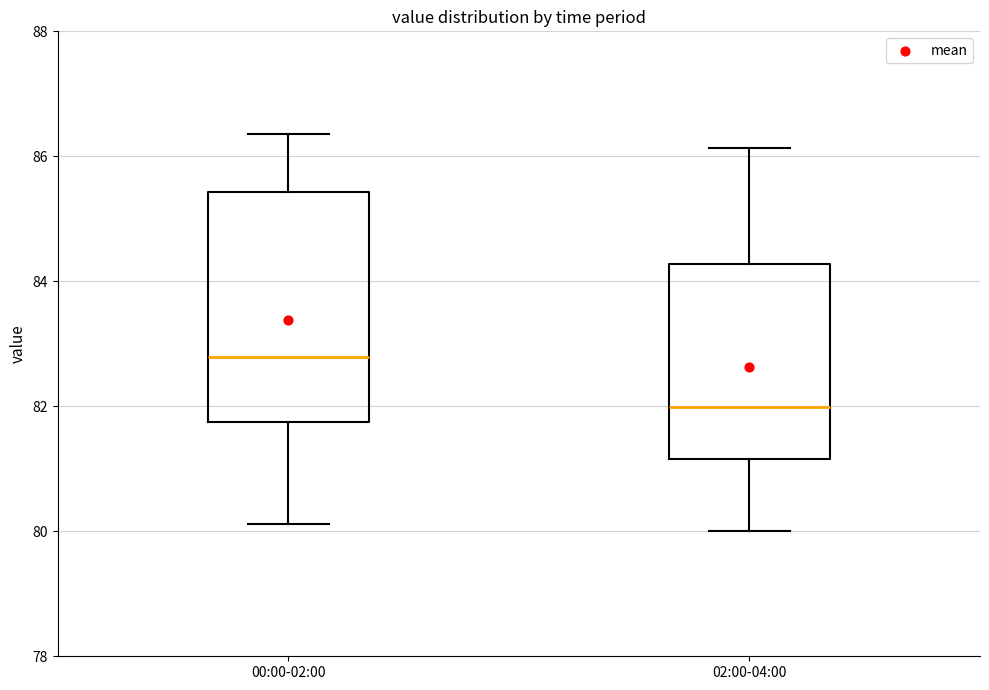

Comparing the boxes themselves (not the whiskers), which one is the tallest?

00:00-02:00